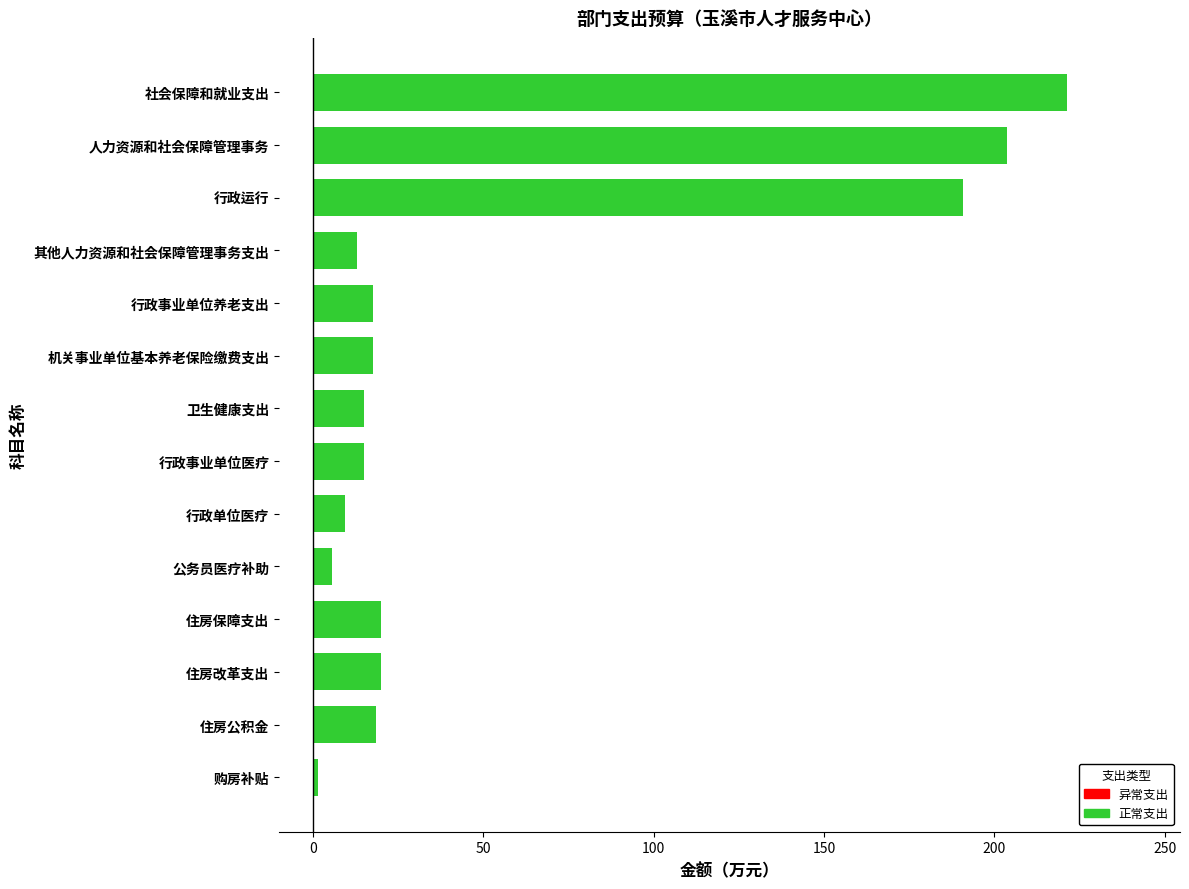

What is the label of the 13th bar from the bottom?

人力资源和社会保障管理事务